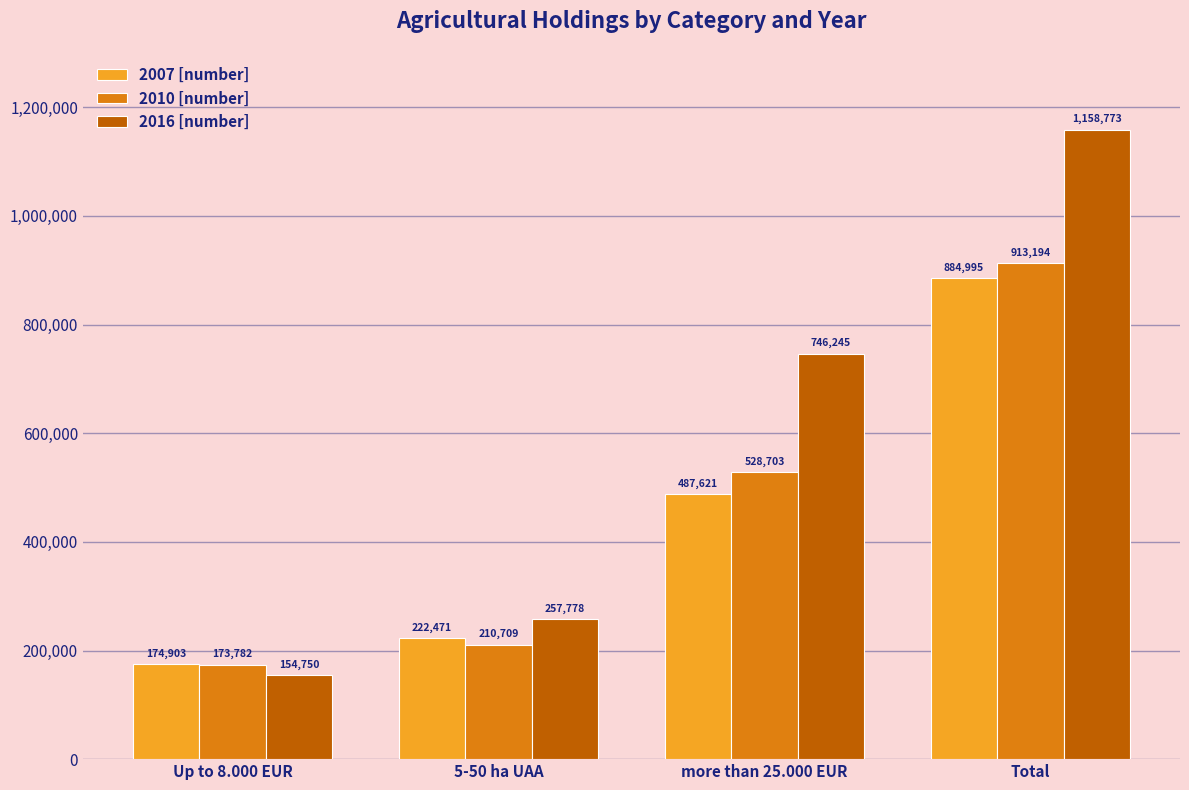

What are all the series names shown in the legend?

2007 [number], 2010 [number], 2016 [number]